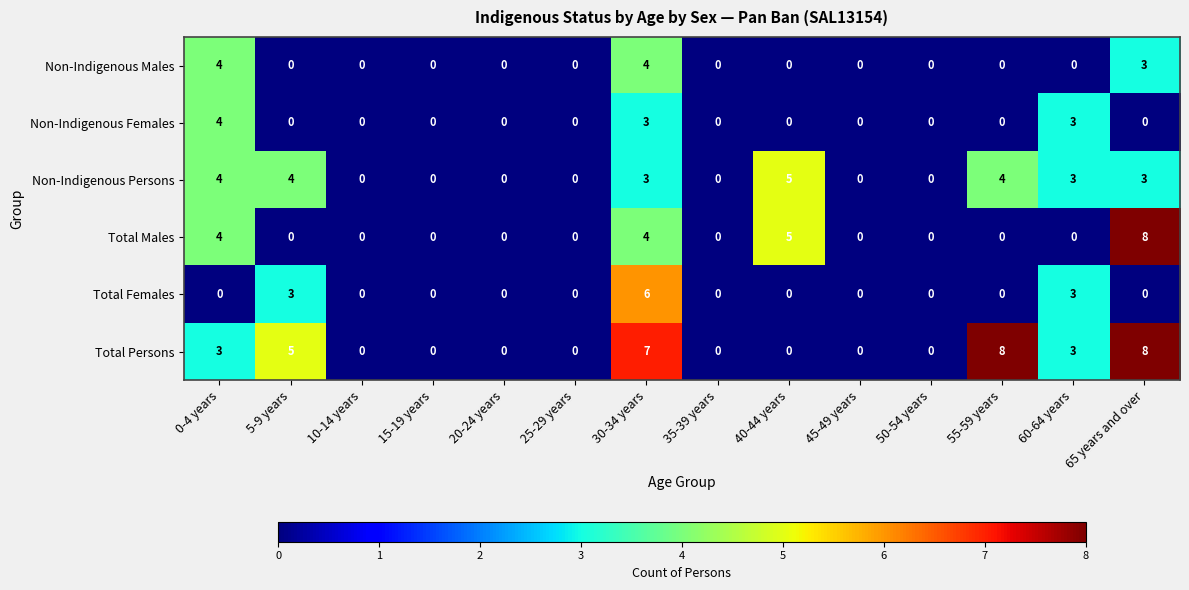

What is the difference between the highest and lowest values at 30-34 years?

4